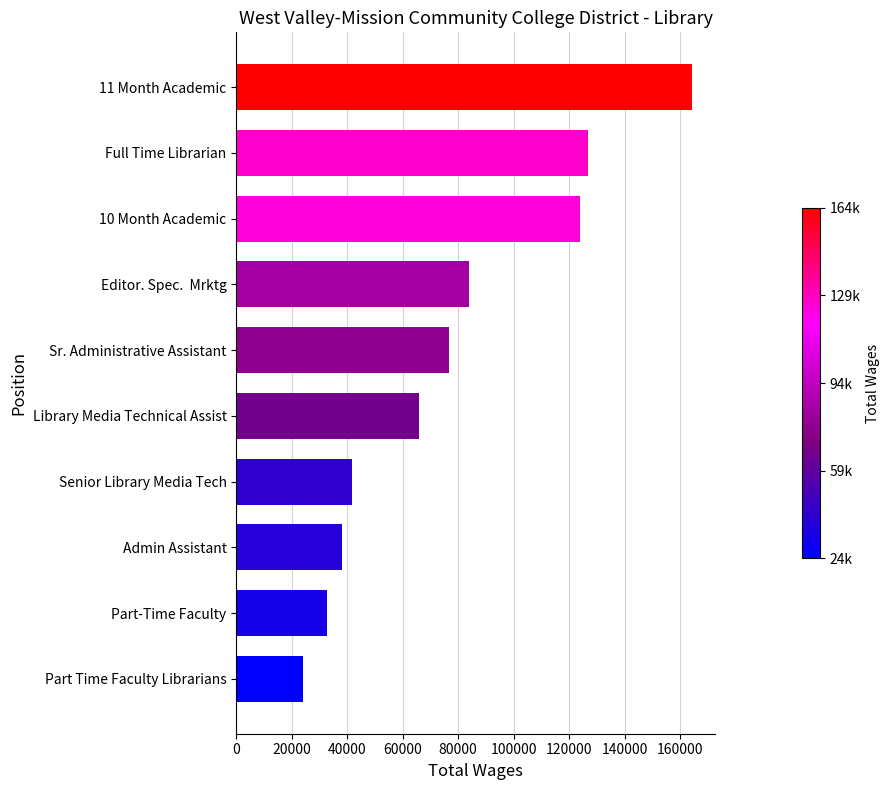

Approximately how many times larger is the value at Part Time Faculty Librarians compared to Admin Assistant?

0.6